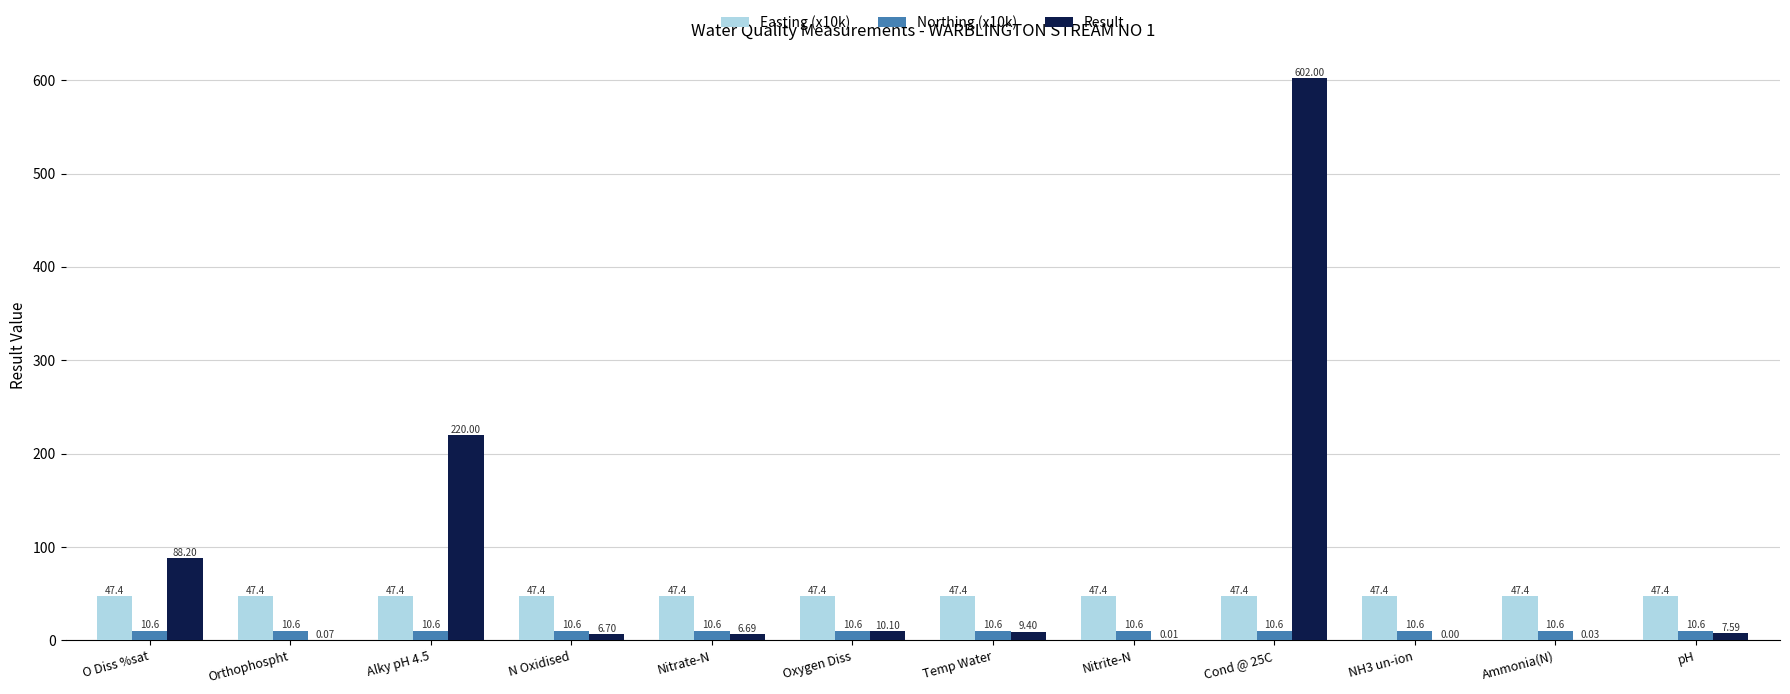

What value does the Northing (x10k) series have at Nitrite-N?

10.6